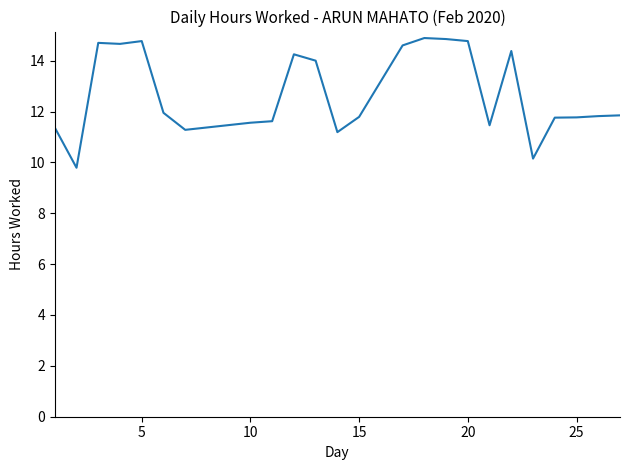

What is the difference between the maximum and minimum values?

5.1